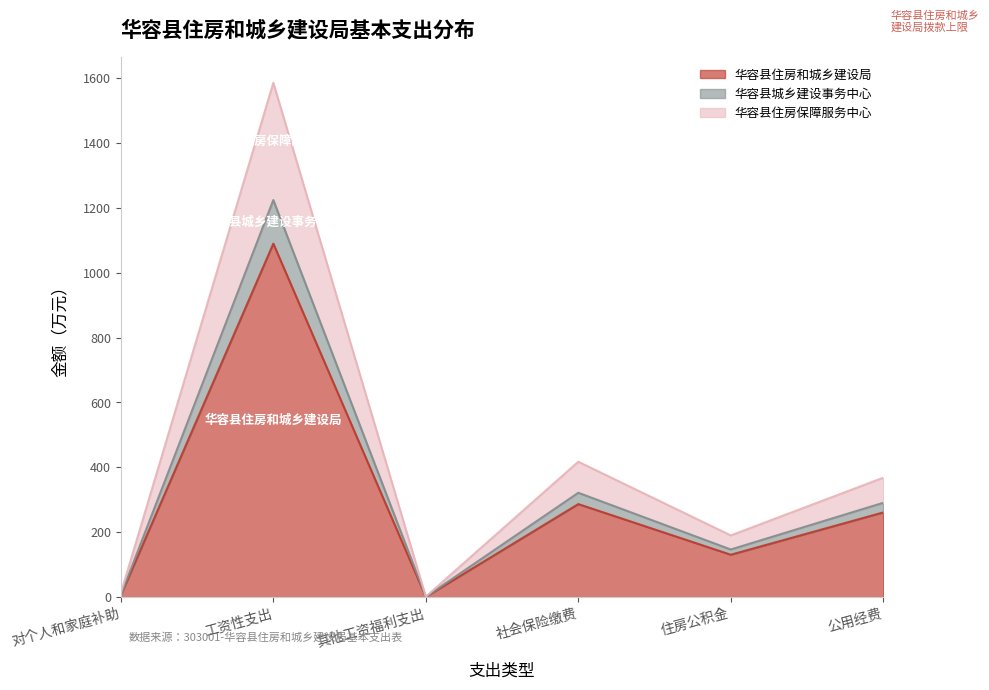

What is the total value across all series at 工资性支出?

3898.9